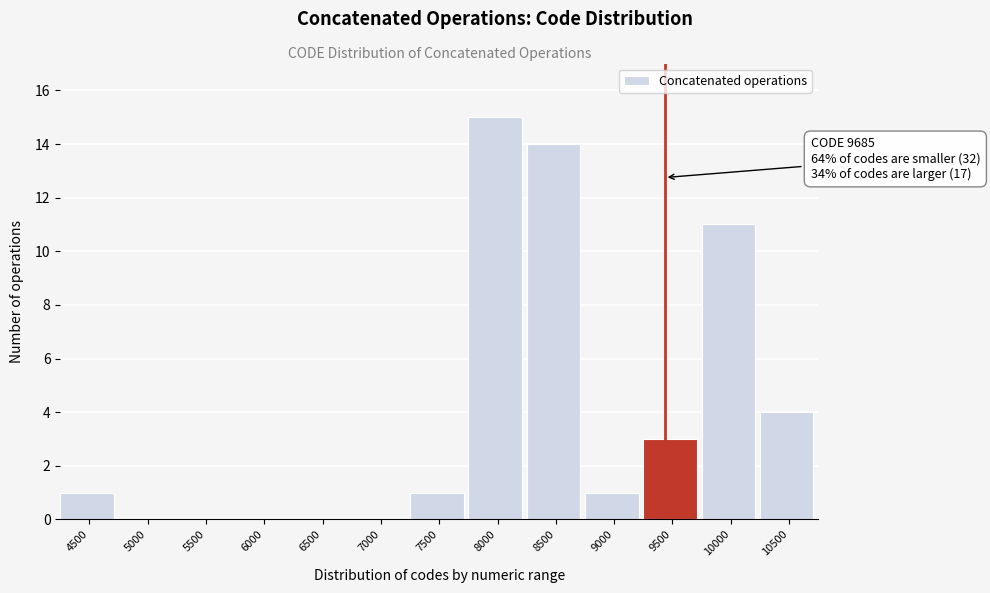

Reading left to right, list all the values displayed in this chart.

4500=1	5000=0	5500=0	6000=0	6500=0	7000=0	7500=1	8000=15	8500=14	9000=1	9500=3	10000=11	10500=4